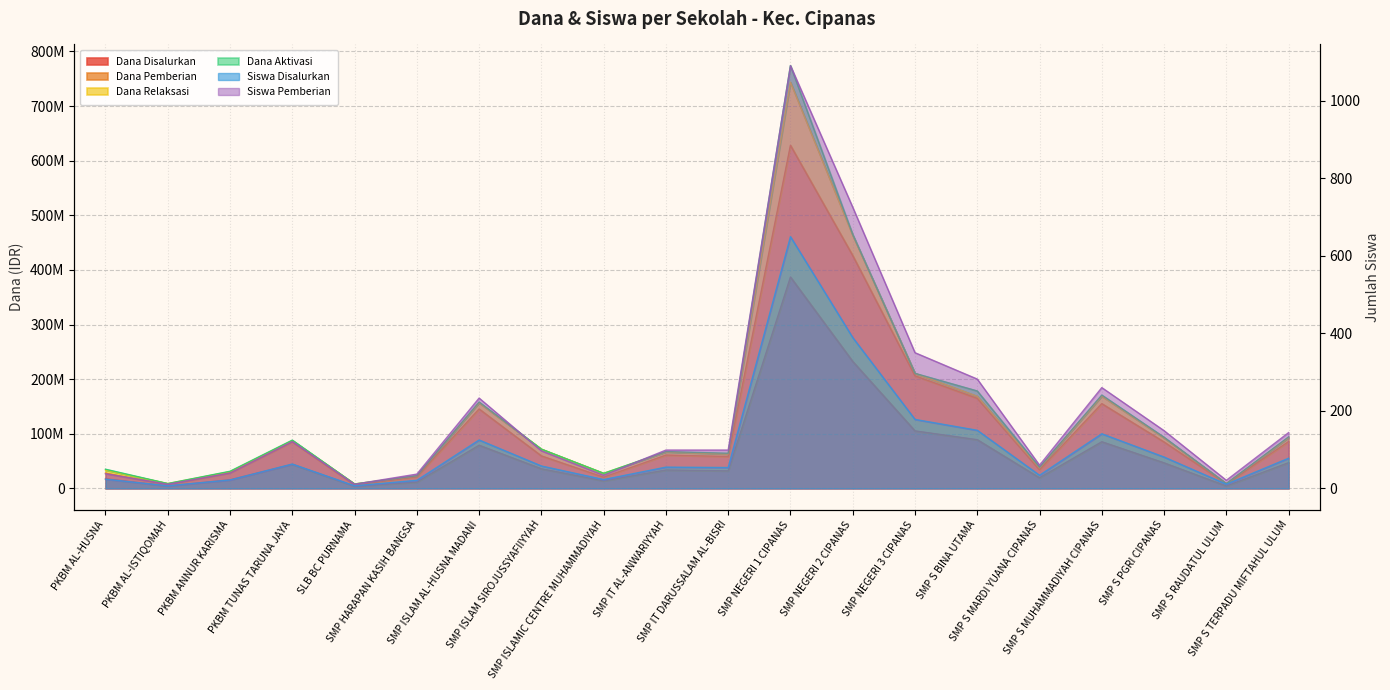

What is the label of the 6th point from the right?

SMP S BINA UTAMA